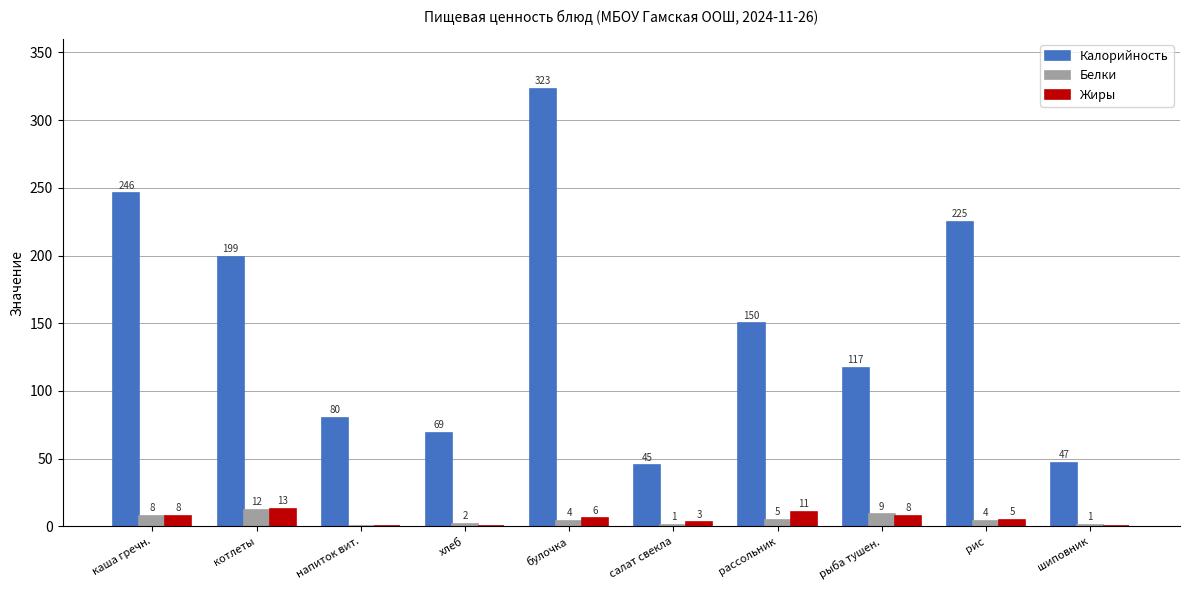

The Жиры series shows 8 at каша гречн.. True or false?

True